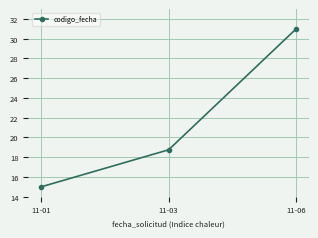

What is the average value?

21.6